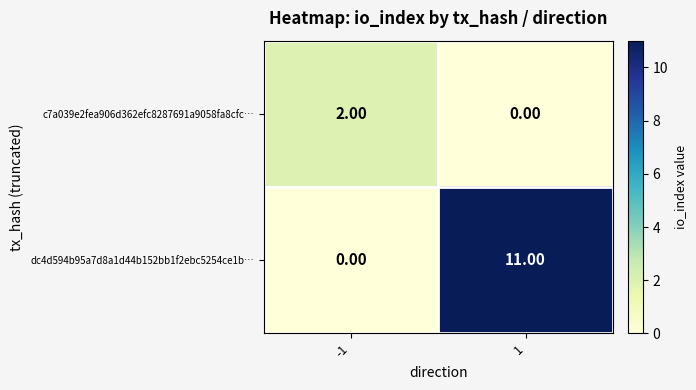

Count the number of data series in this chart.

2